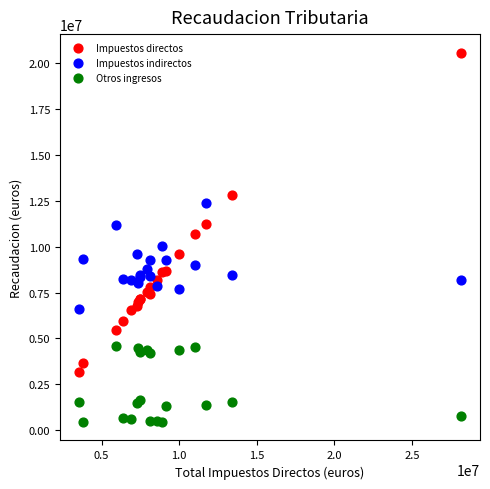

Which series contains the lowest Y value?

Otros ingresos